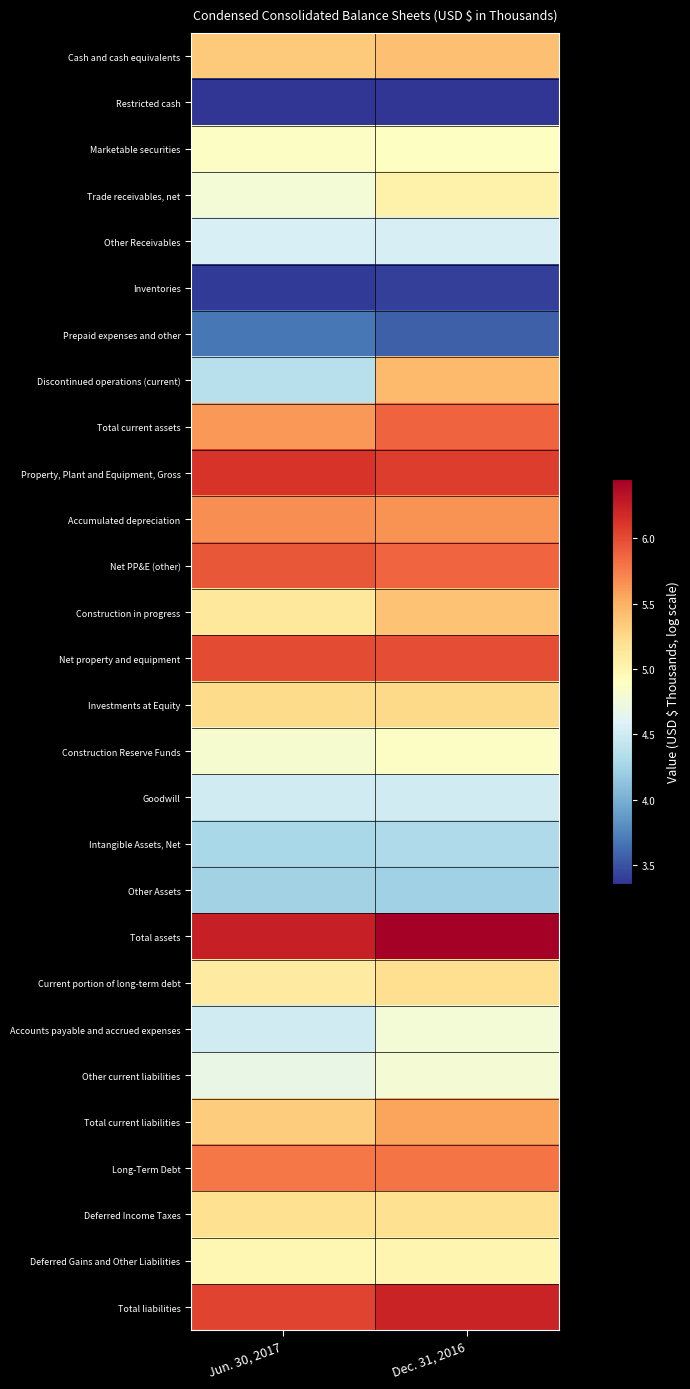

Which series has the largest total across all categories?

Total assets